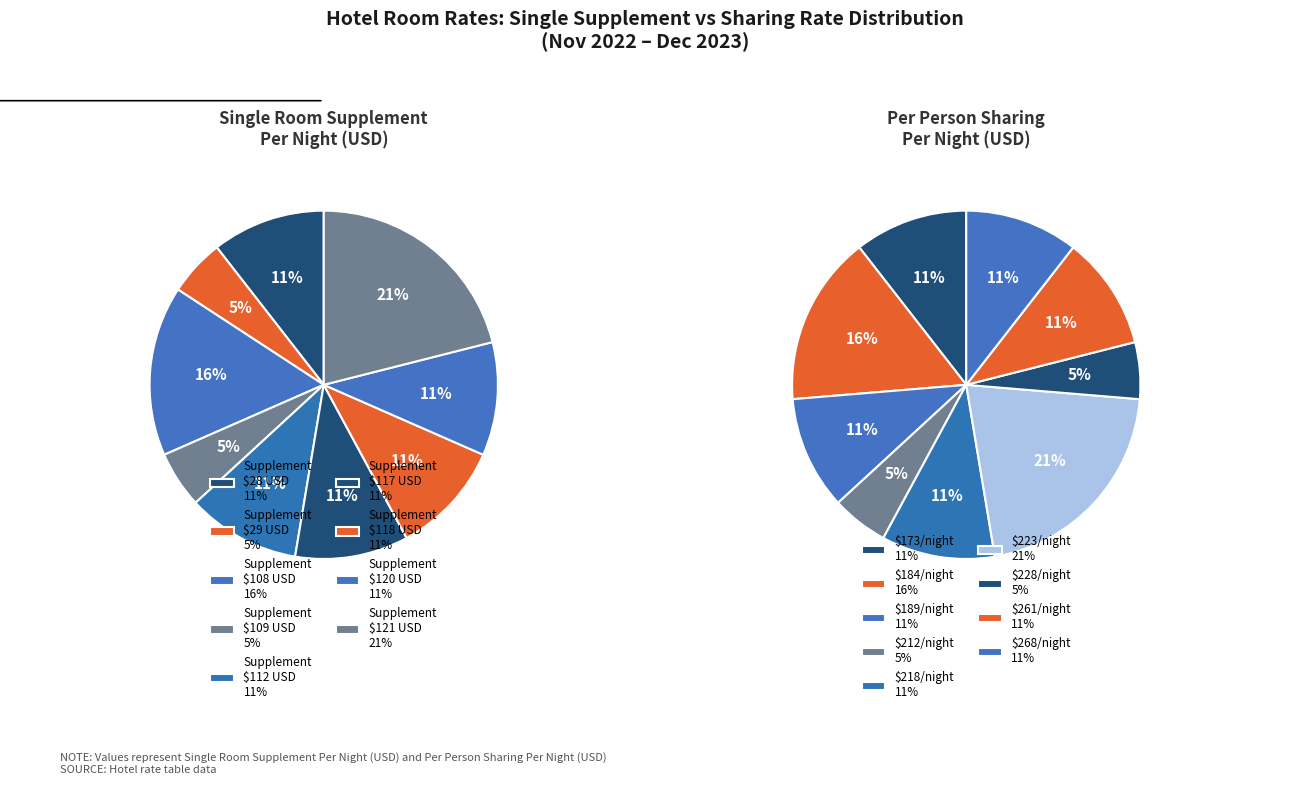

True or false: 01-Jul-23 to 31-Oct-23 accounts for 20% of the total.

False